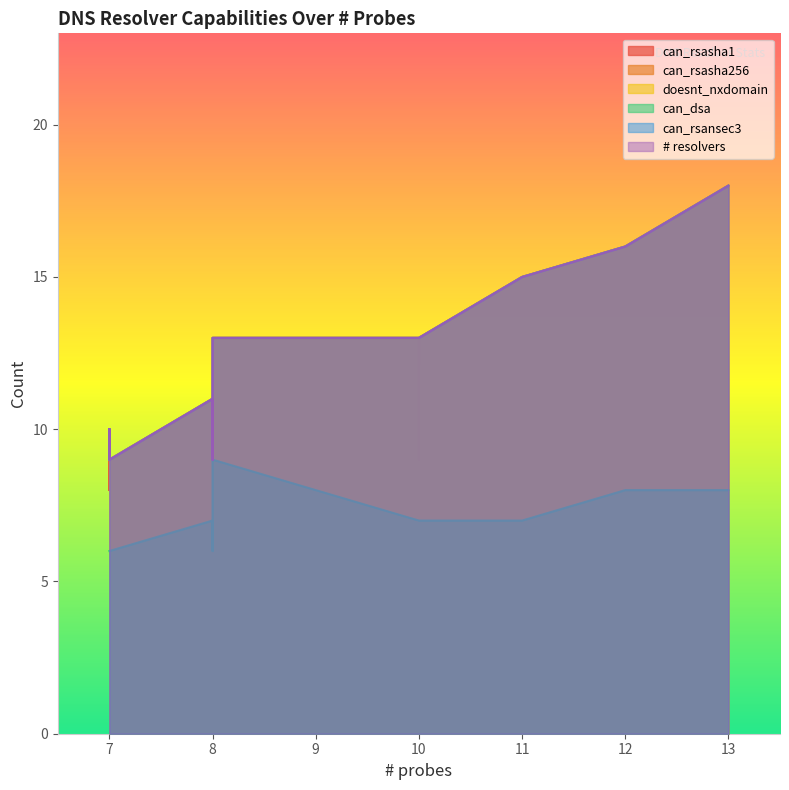

What value does the can_dsa series have at 11?

7